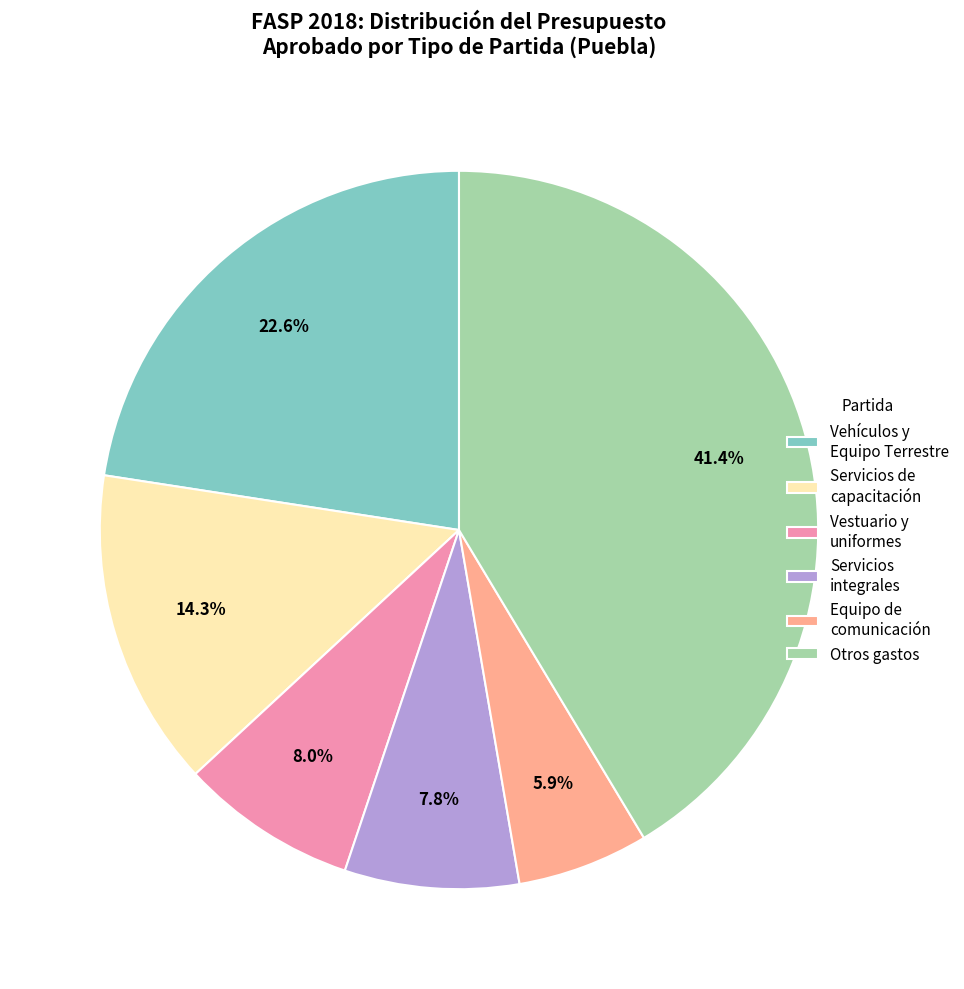

Does Otros gastos represent more than half of the total?

No